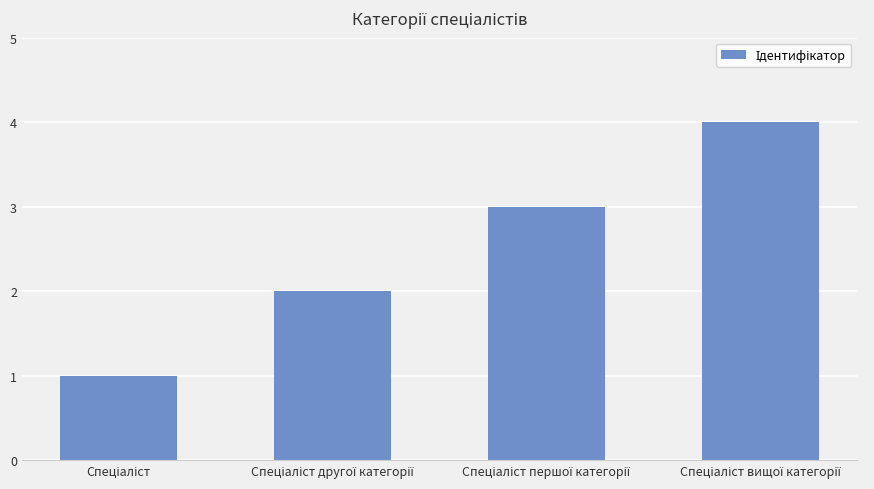

How many values are between 2 and 4?

3